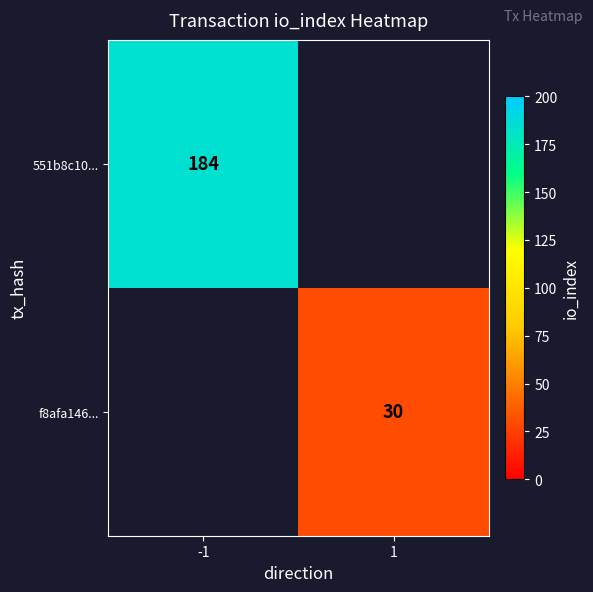

True or false: f8afa146... has a value of 30 at 1.

True